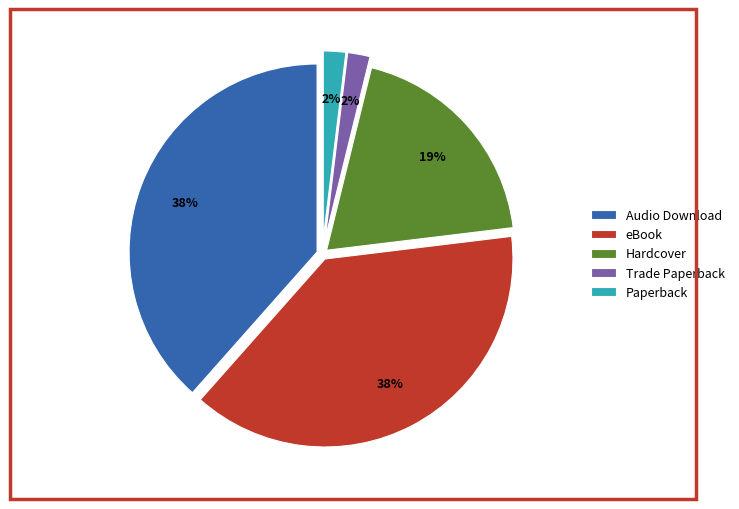

Is Hardcover the majority of the pie?

No